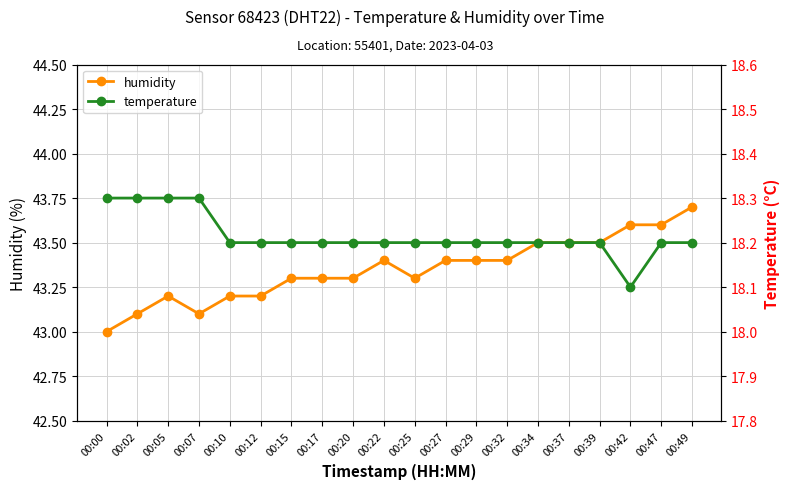

What is the sum of the humidity values at 00:22 and 00:15?

86.7